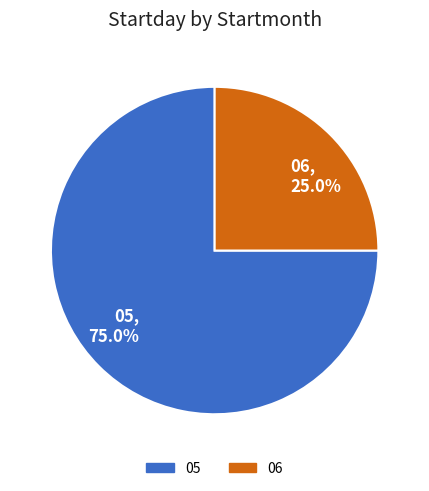

To the nearest percent, what percentage of the pie is 06?

25%